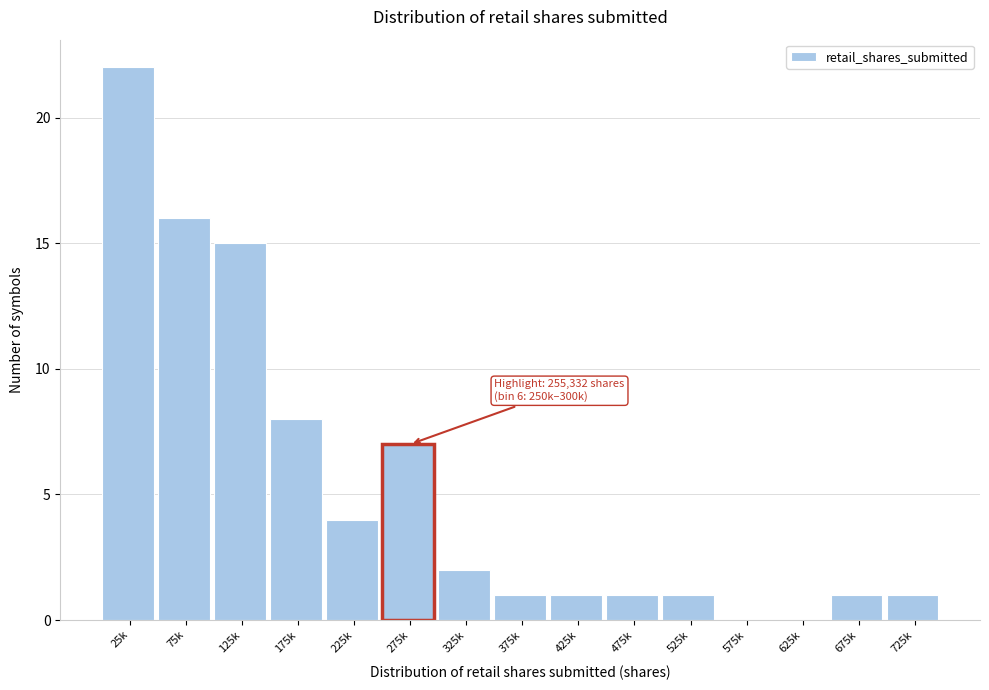

Reading left to right, what are all the values shown in this chart?

25k=22	75k=16	125k=15	175k=8	225k=4	275k=7	325k=2	375k=1	425k=1	475k=1	525k=1	575k=0	625k=0	675k=1	725k=1